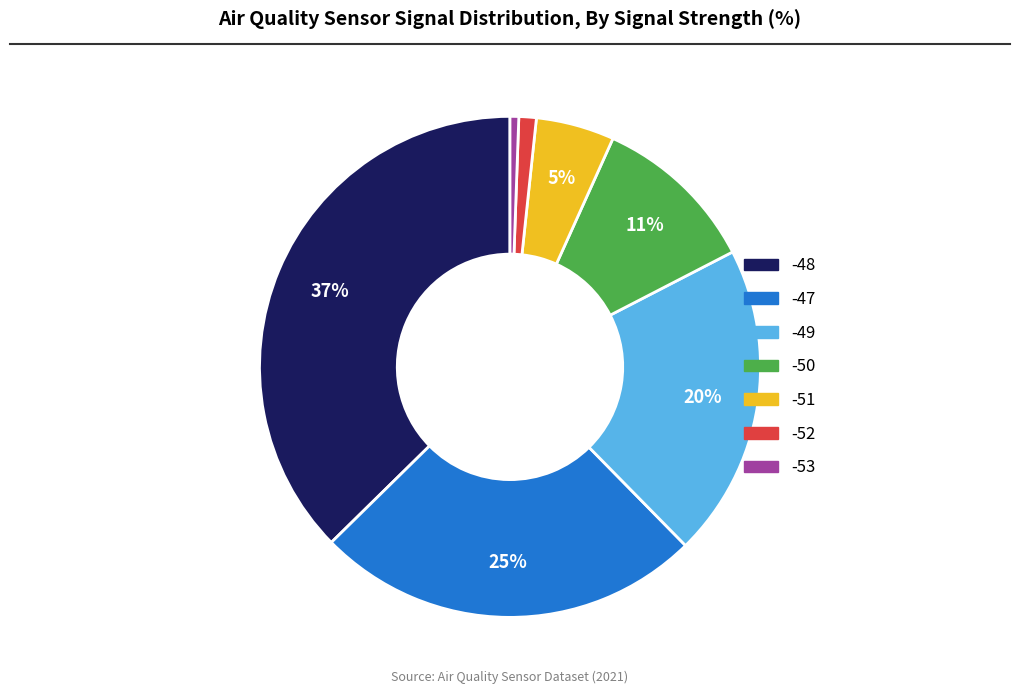

What is the largest slice in the pie chart?

-48